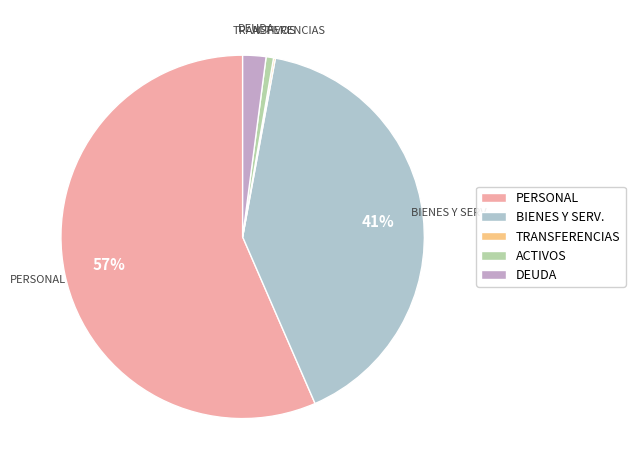

To the nearest percent, what is the combined percentage of DEUDA and BIENES Y SERV.?

43%